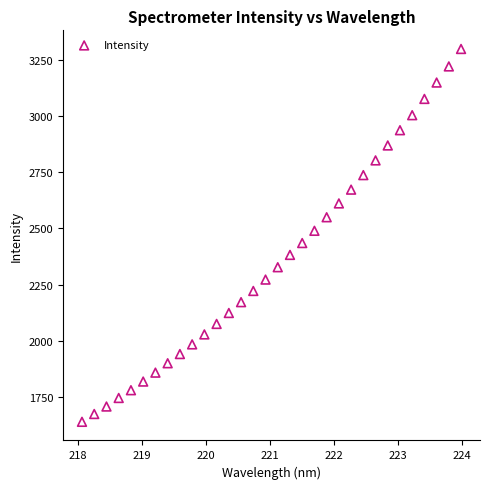

What is the range of Y values (max minus min)?

1658.0